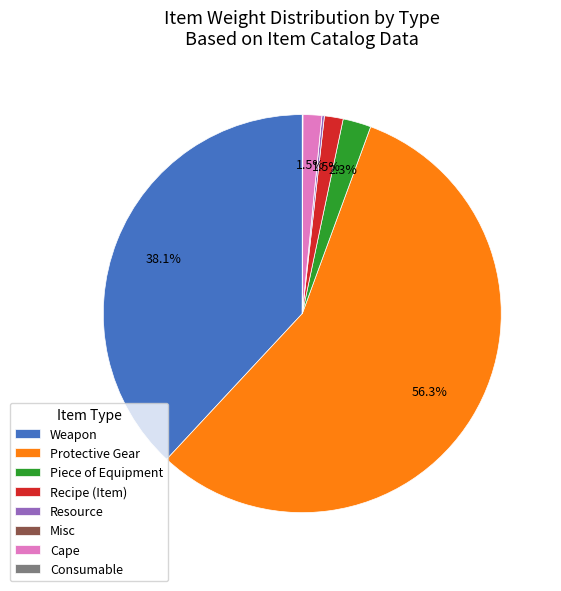

What is the ratio of the value at Protective Gear to the value at Weapon?

1.5